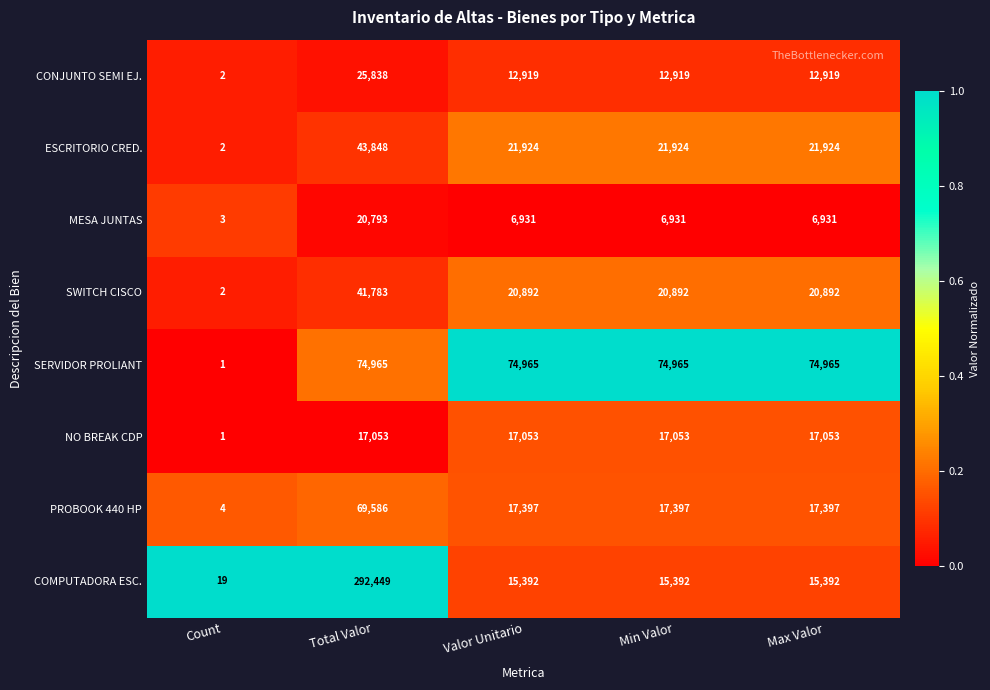

The SWITCH CISCO series shows 20892 at Min Valor. True or false?

True